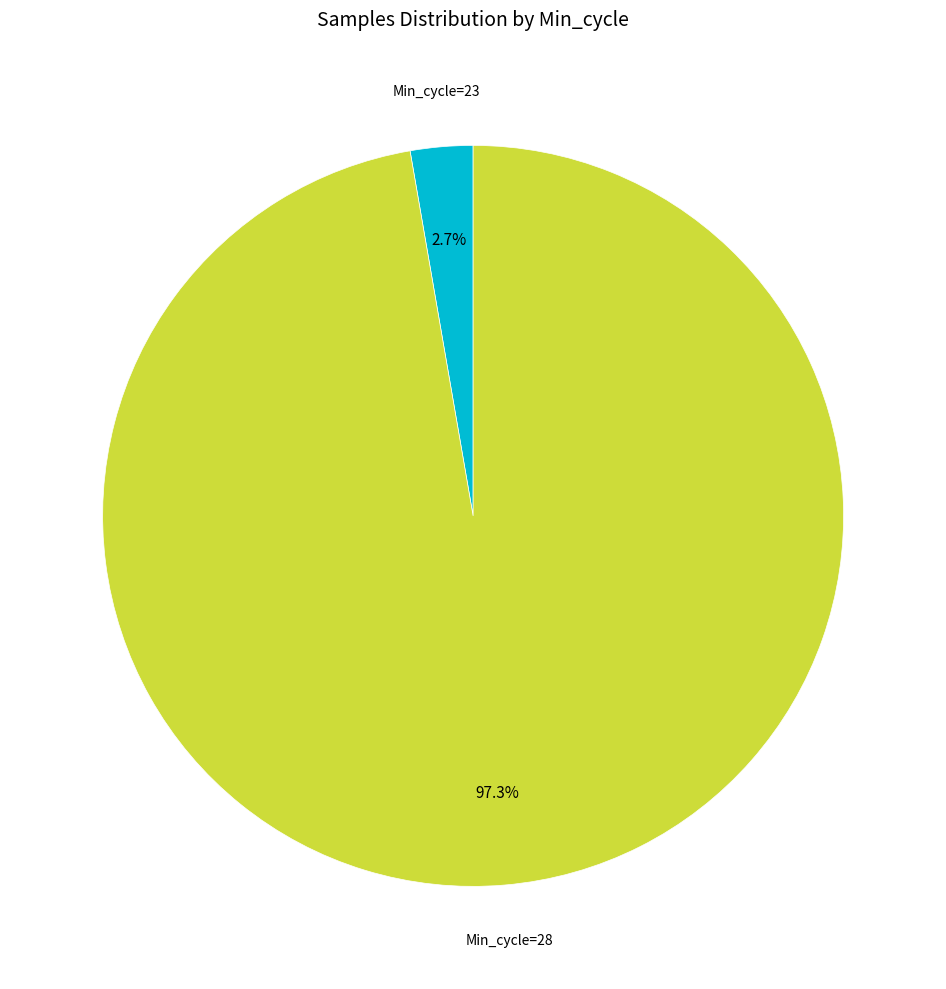

How many slices are in this pie chart?

2